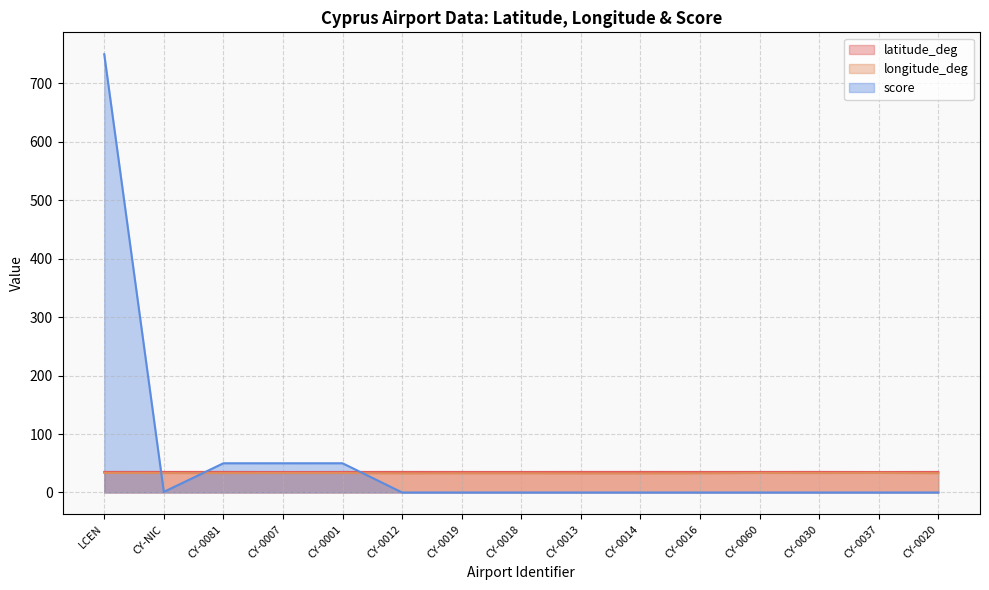

Which series has the widest spread of values?

score